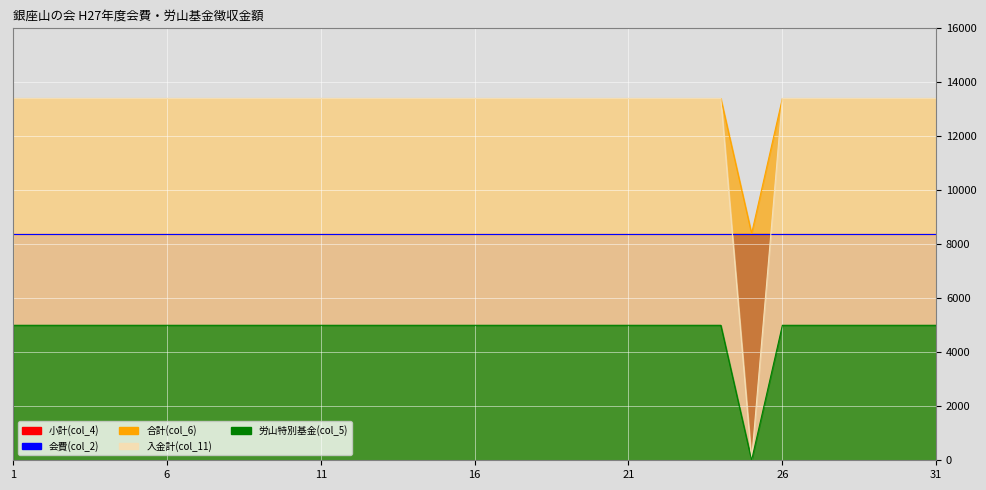

True or false: 労山特別基金(col_5) has a value of 5000 at 4.

True